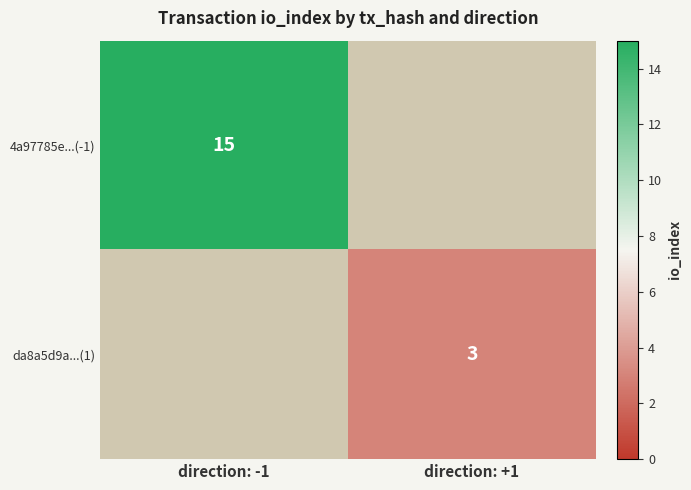

True or false: da8a5d9a...(1) has a value of 3 at direction: +1.

True